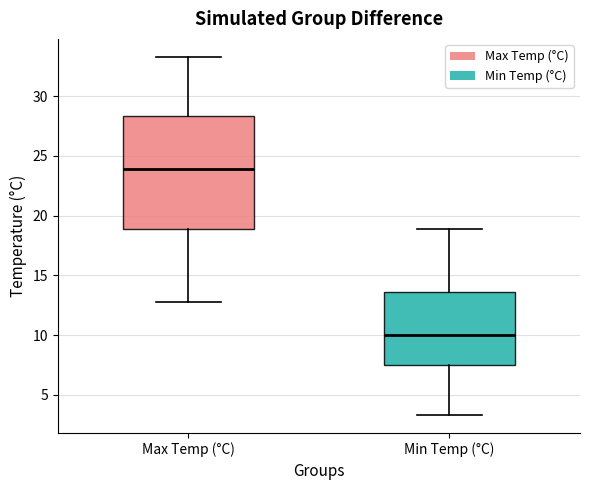

Reading left to right, read every box against the y-axis: the position of its median line, the range the box covers, and the ends of its whiskers. The values are not printed on the chart, so give them approximately, as read against the axis.

Max Temp (°C): median 24.0, box 19.0 to 28.5, whiskers 13.0 to 33.5
Min Temp (°C): median 10.0, box 7.5 to 13.5, whiskers 3.5 to 19.0